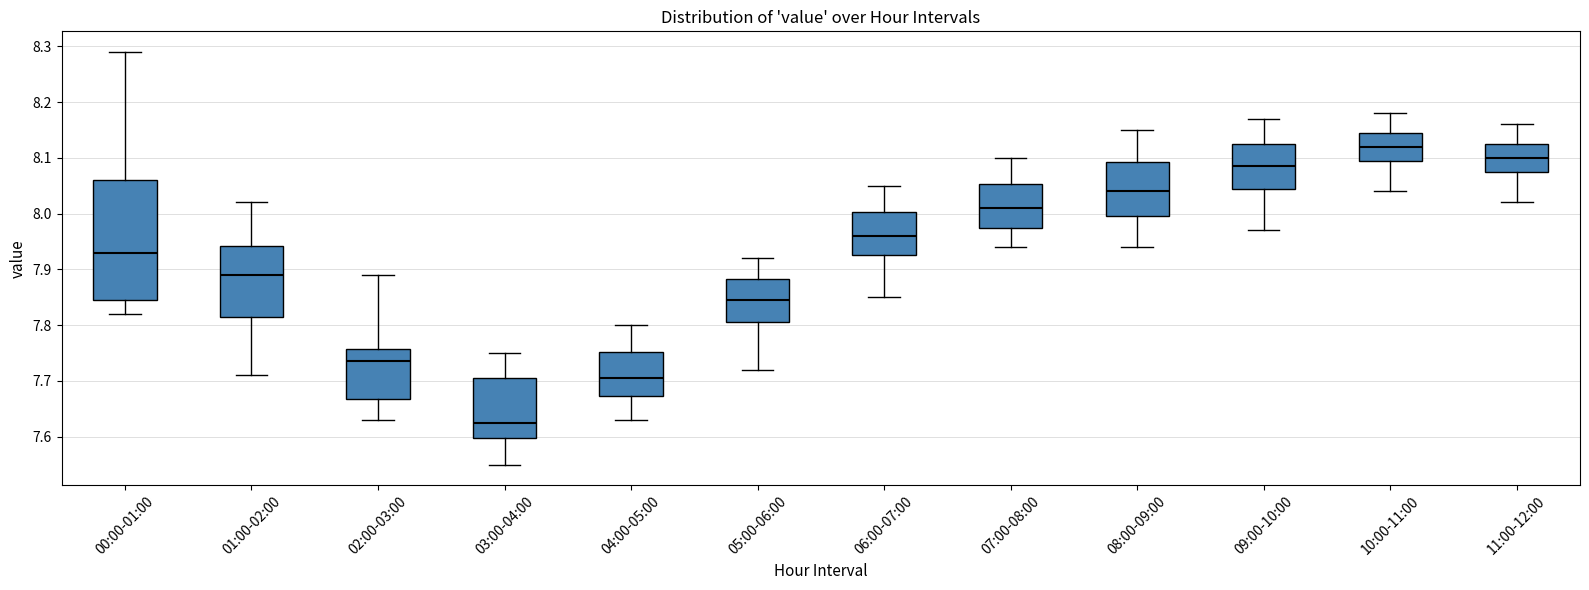

Which box's median line is the lowest?

03:00-04:00